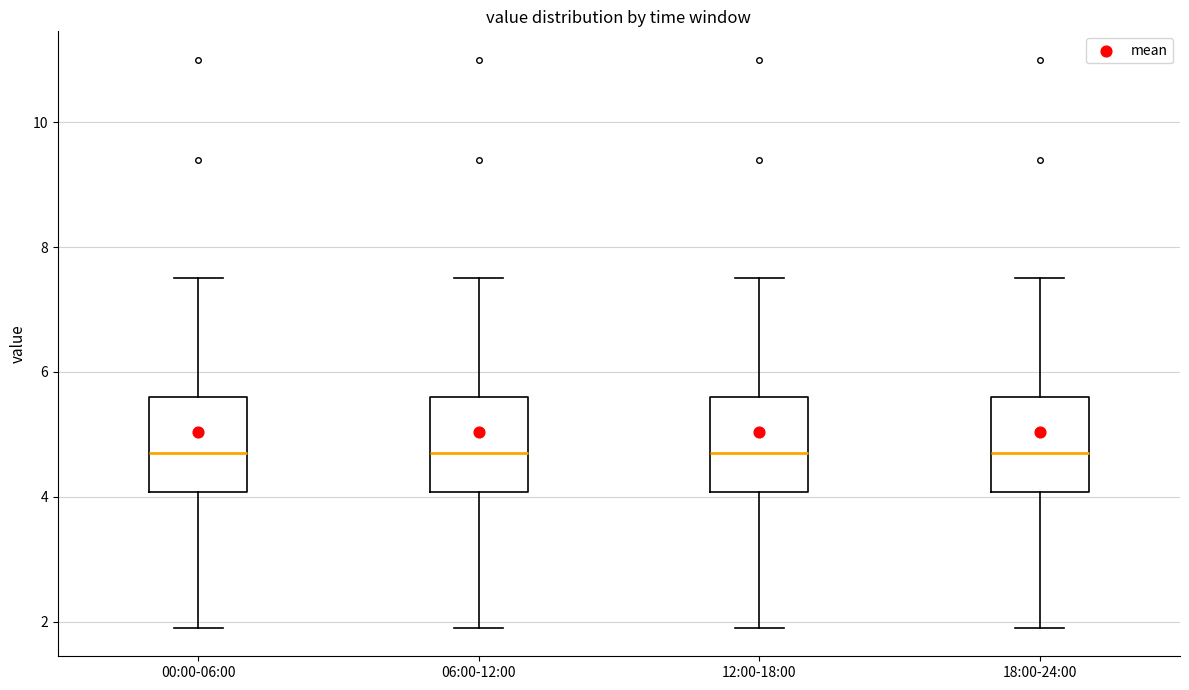

Reading left to right, read every box against the y-axis: the position of its median line, the range the box covers, and the ends of its whiskers. The values are not printed on the chart, so give them approximately, as read against the axis.

00:00-06:00: median 4.8, box 4.0 to 5.6, whiskers 2.0 to 7.6
06:00-12:00: median 4.8, box 4.0 to 5.6, whiskers 2.0 to 7.6
12:00-18:00: median 4.8, box 4.0 to 5.6, whiskers 2.0 to 7.6
18:00-24:00: median 4.8, box 4.0 to 5.6, whiskers 2.0 to 7.6